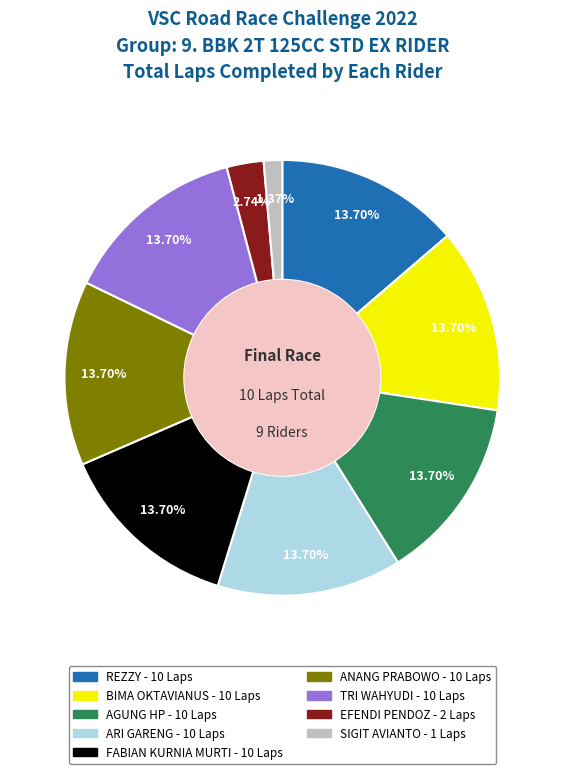

Is there a majority slice in this chart?

No